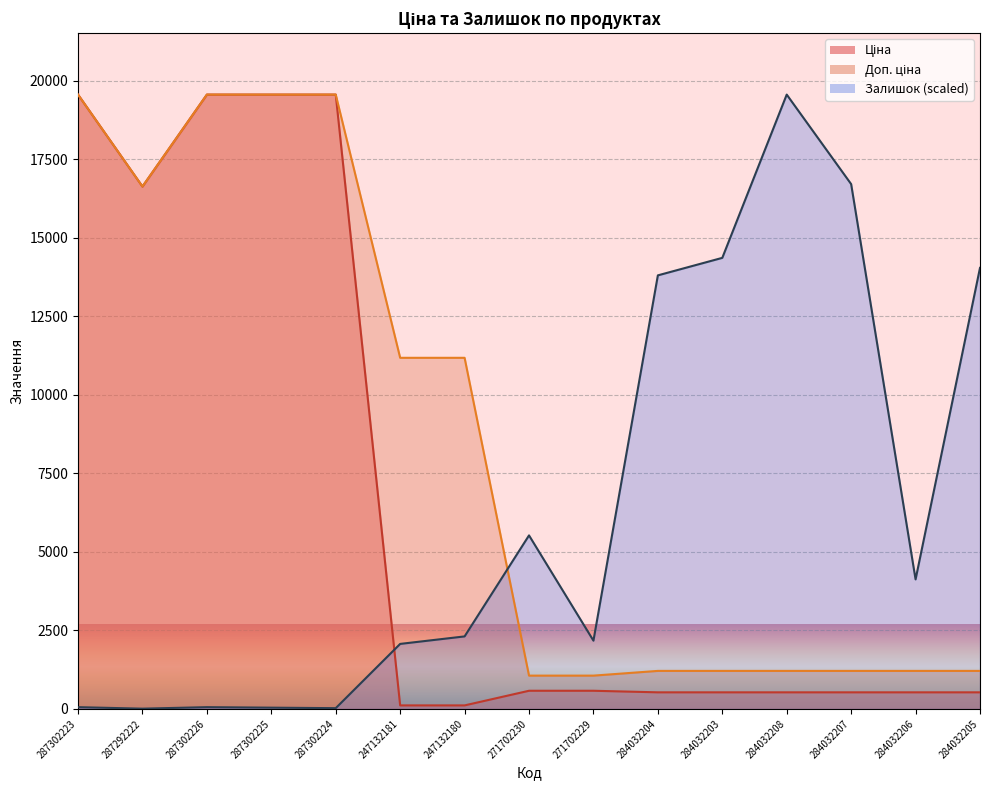

What is the label of the 6th point from the left?

247132181